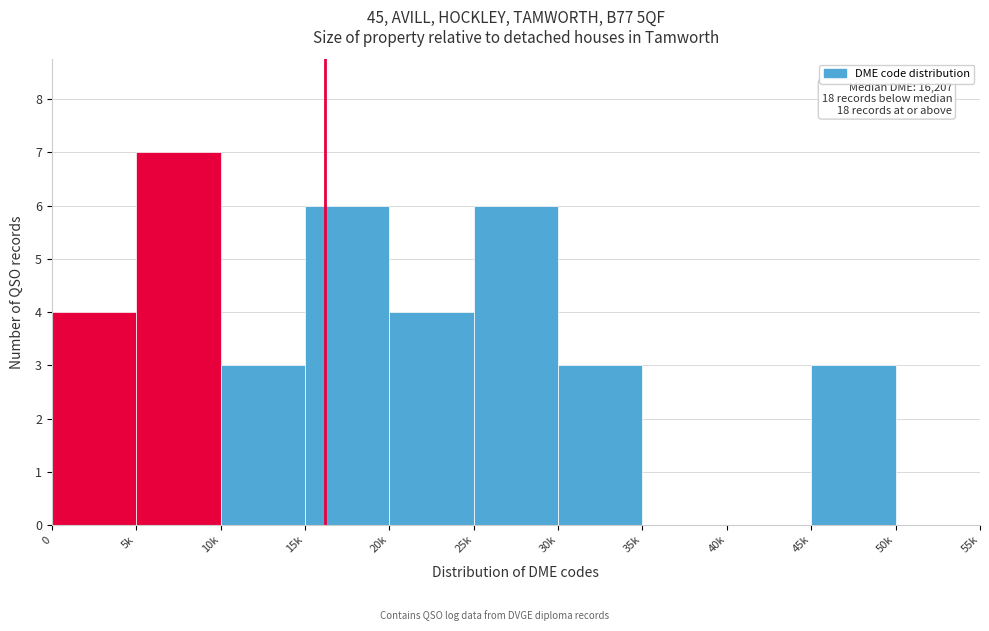

Reading left to right, extract all data points from this chart.

0=4	5k=7	10k=3	15k=6	20k=4	25k=6	30k=3	35k=0	40k=0	45k=3	50k=0